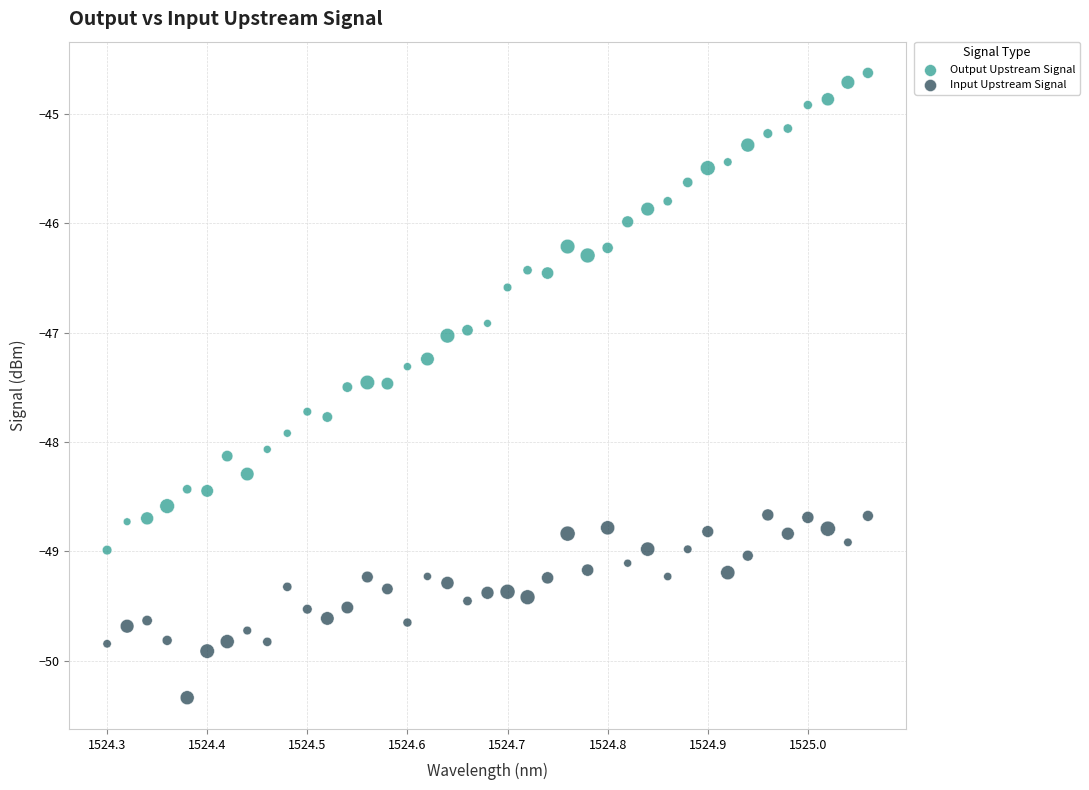

Which series reaches the minimum Y coordinate?

Input Upstream Signal